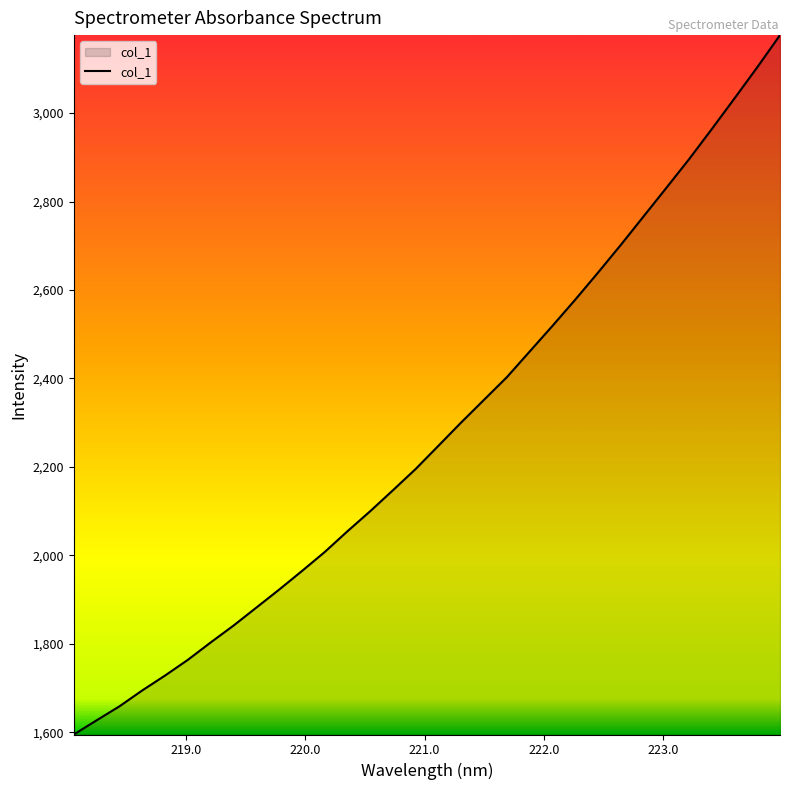

What is the sum of all values?

72953.3